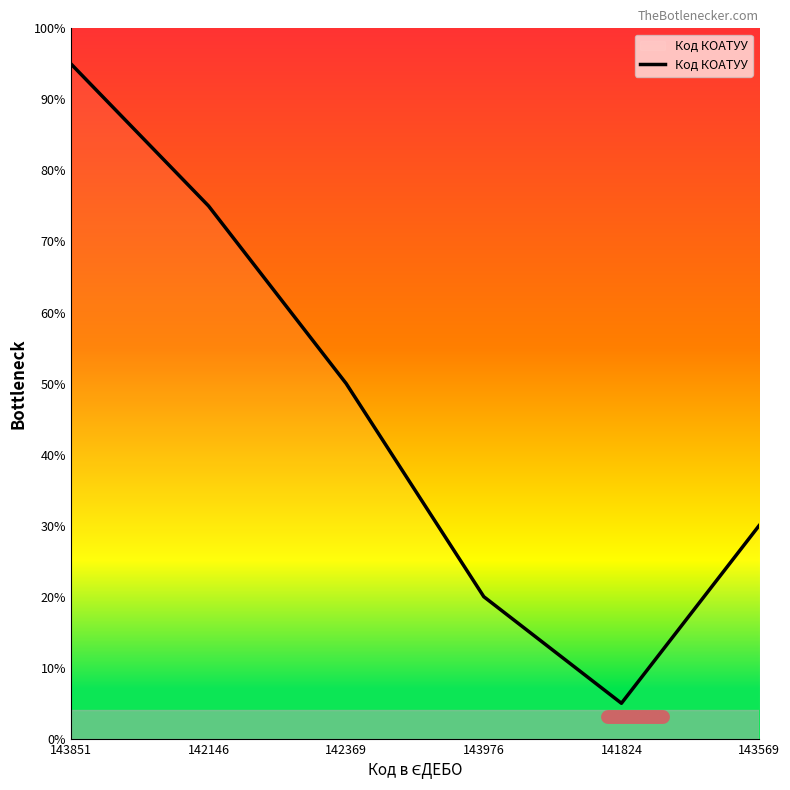

List the labels in order of value, largest first.

143851, 142146, 142369, 143569, 143976, 141824